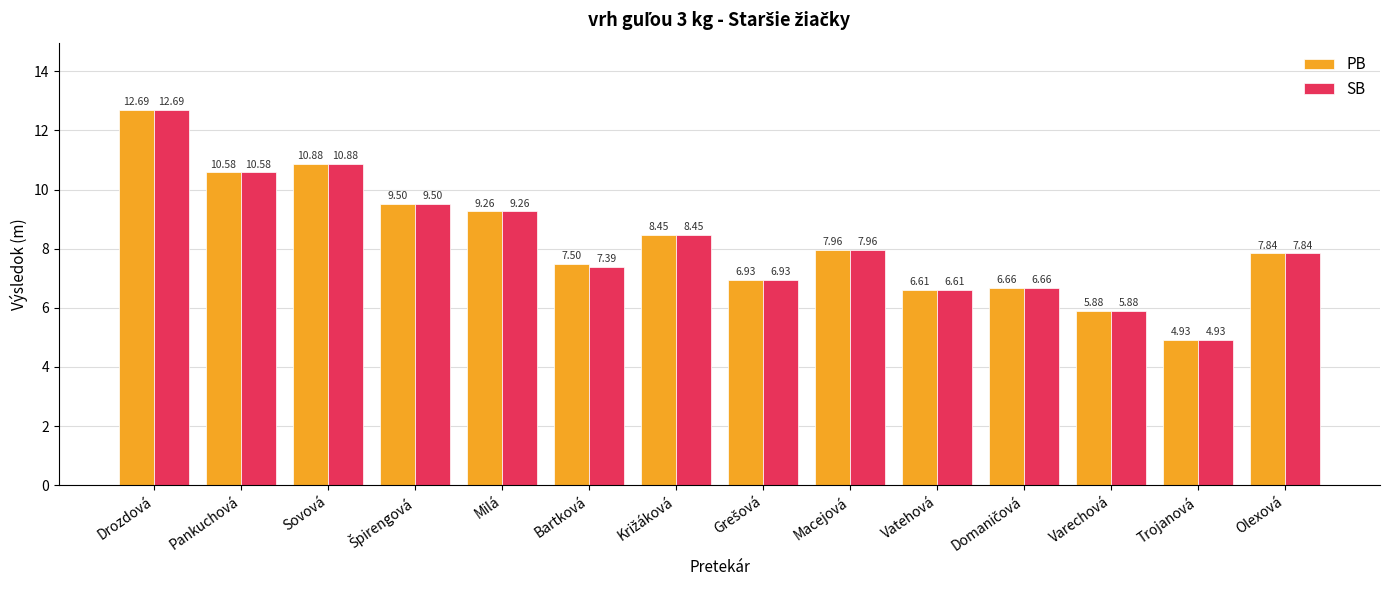

What is the sum of the PB values at Sovová and Milá?

20.1